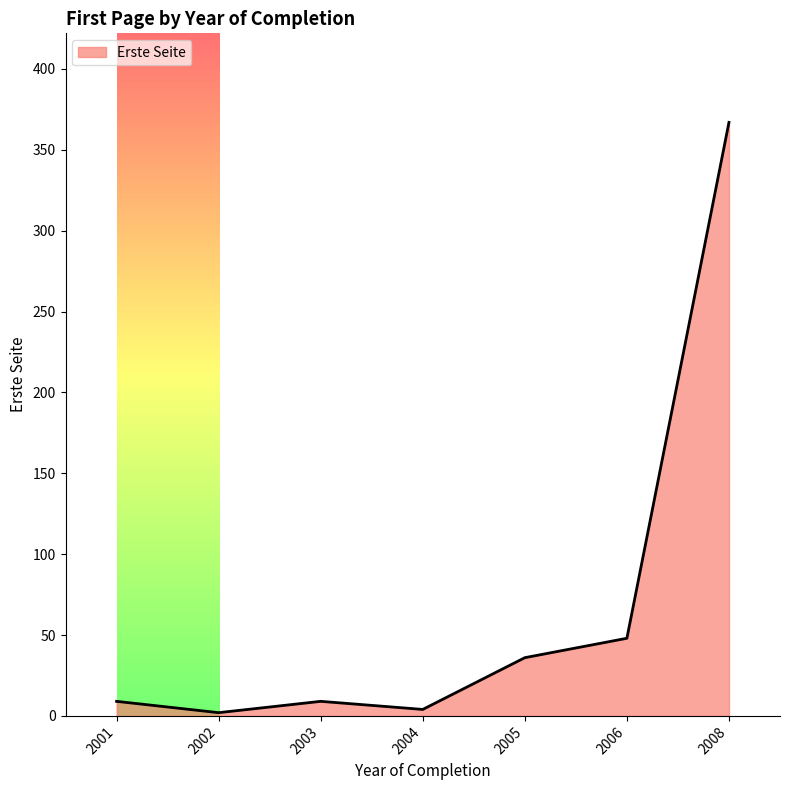

Does the chart have visible grid lines?

No